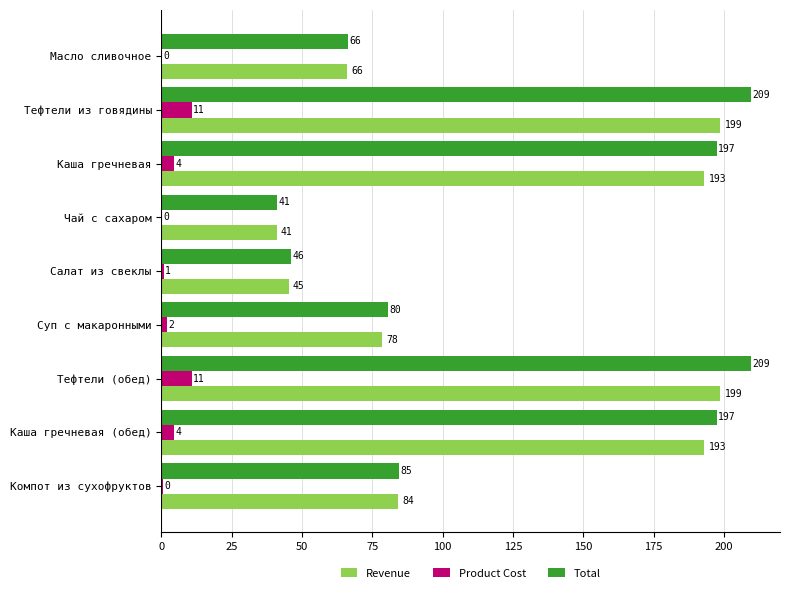

Which series has the largest total across all categories?

Total